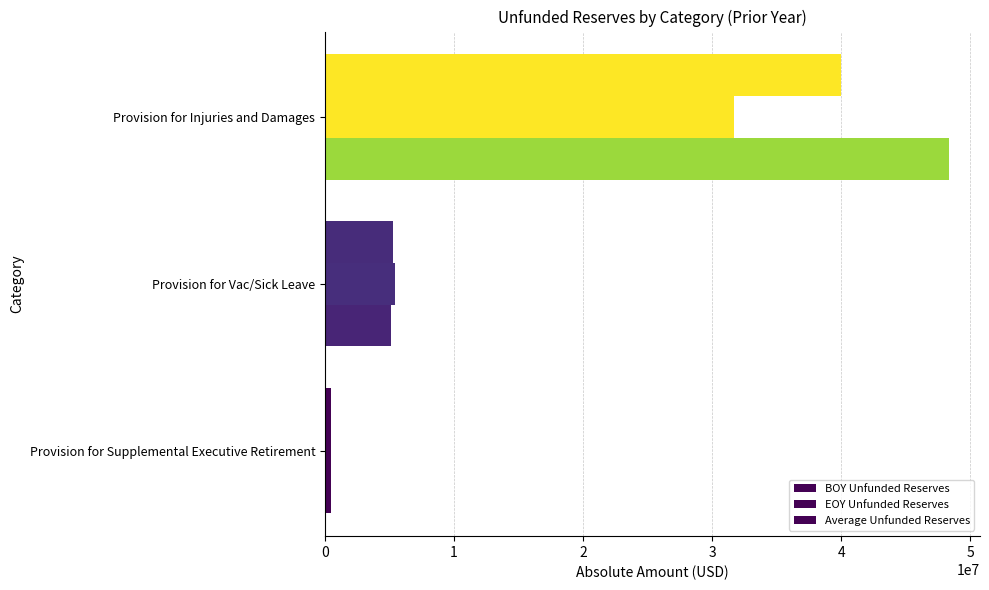

How many series are shown in this chart?

3